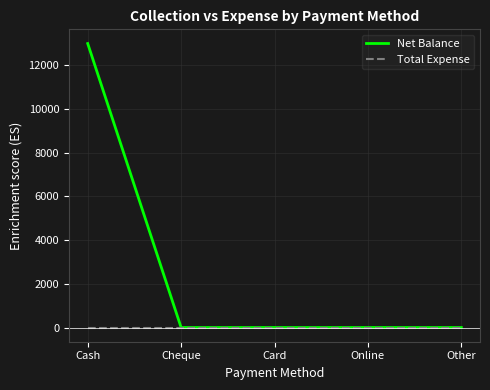

List the series in order of their peak value, highest first.

Net Balance, Total Expense